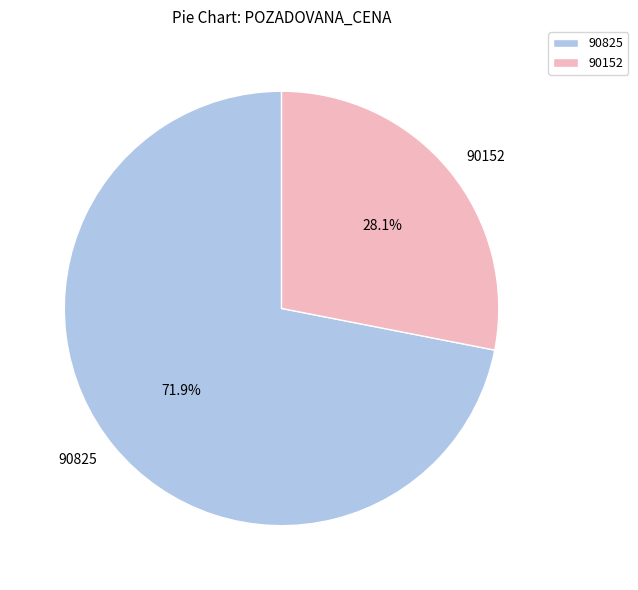

What is the total percentage of 90825 and 90152?

100.0%